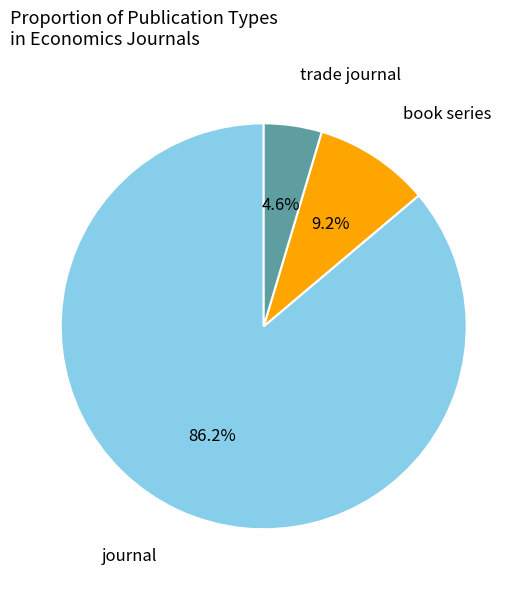

Does journal represent more than half of the total?

Yes